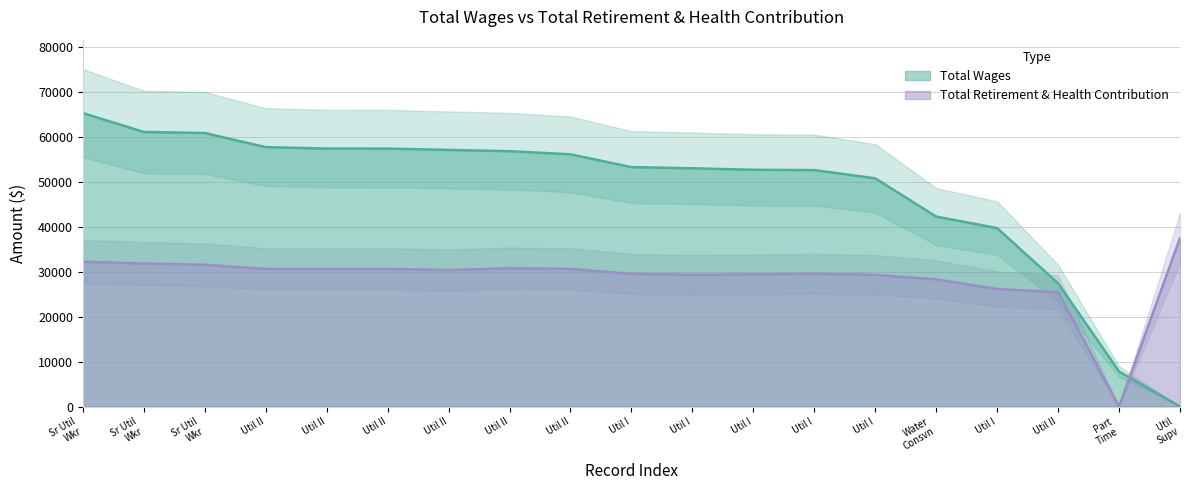

What are all the series names shown in the legend?

Total Wages, Total Retirement & Health Contribution